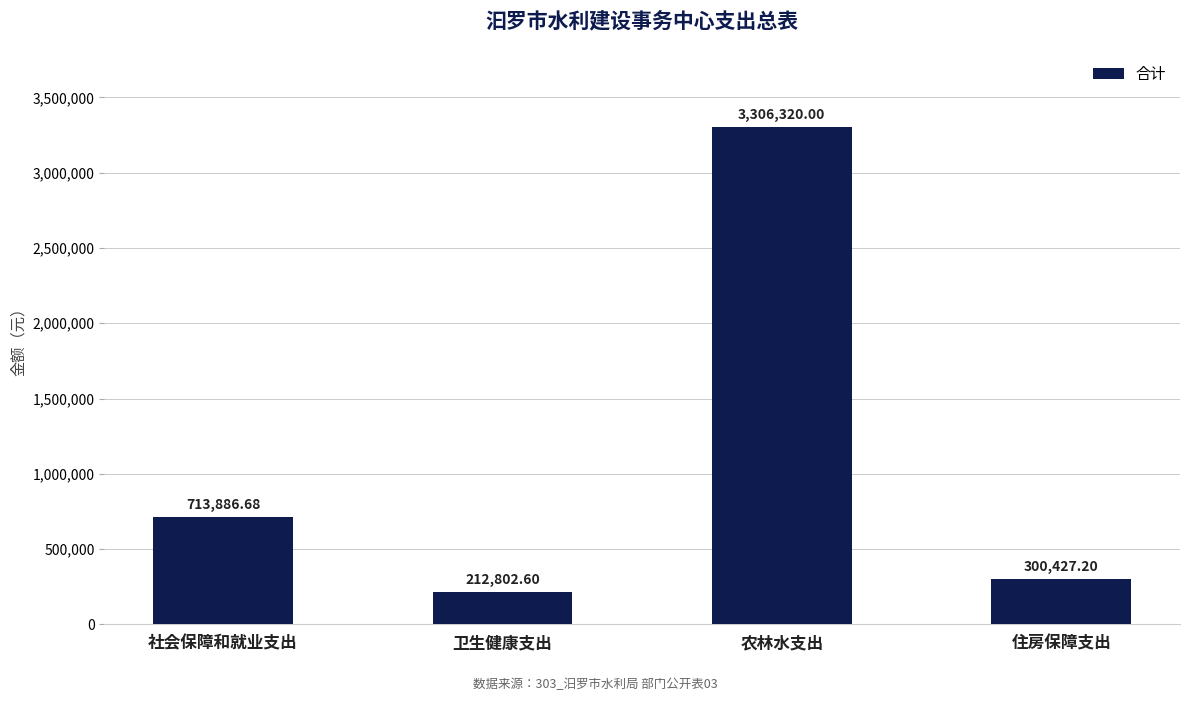

Which category has the highest value across all series?

农林水支出